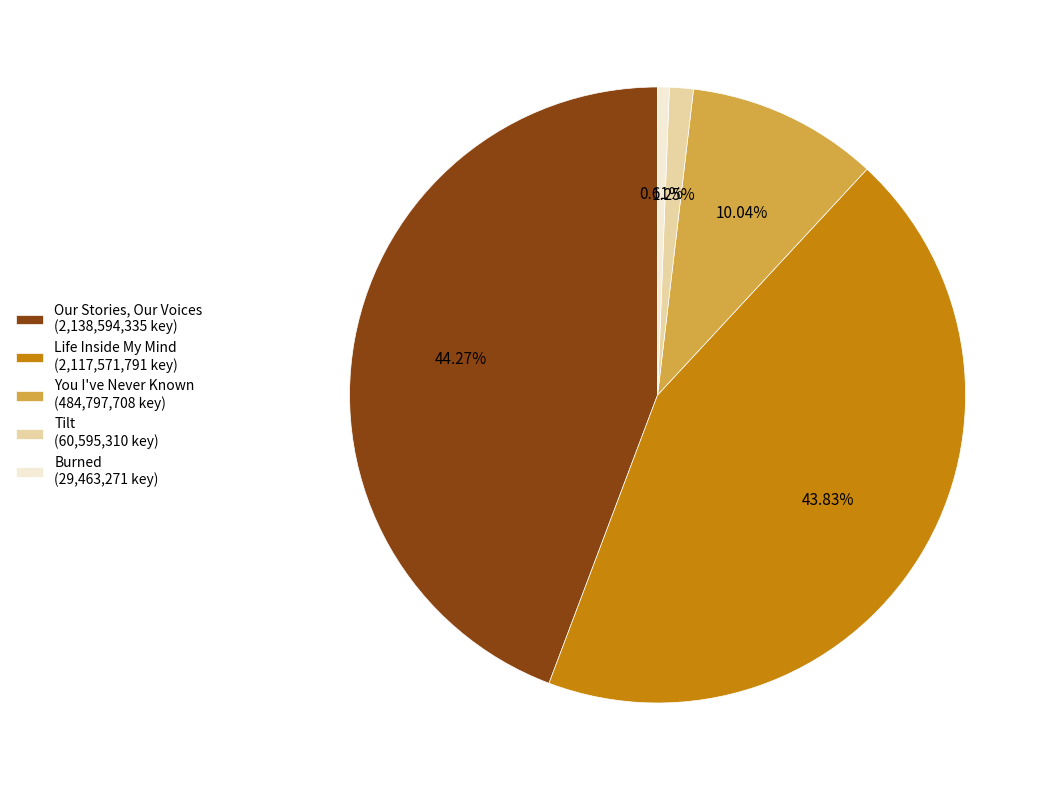

Rank the categories by value from highest to lowest.

Our Stories, Our Voices, Life Inside My Mind, You I've Never Known, Tilt, Burned